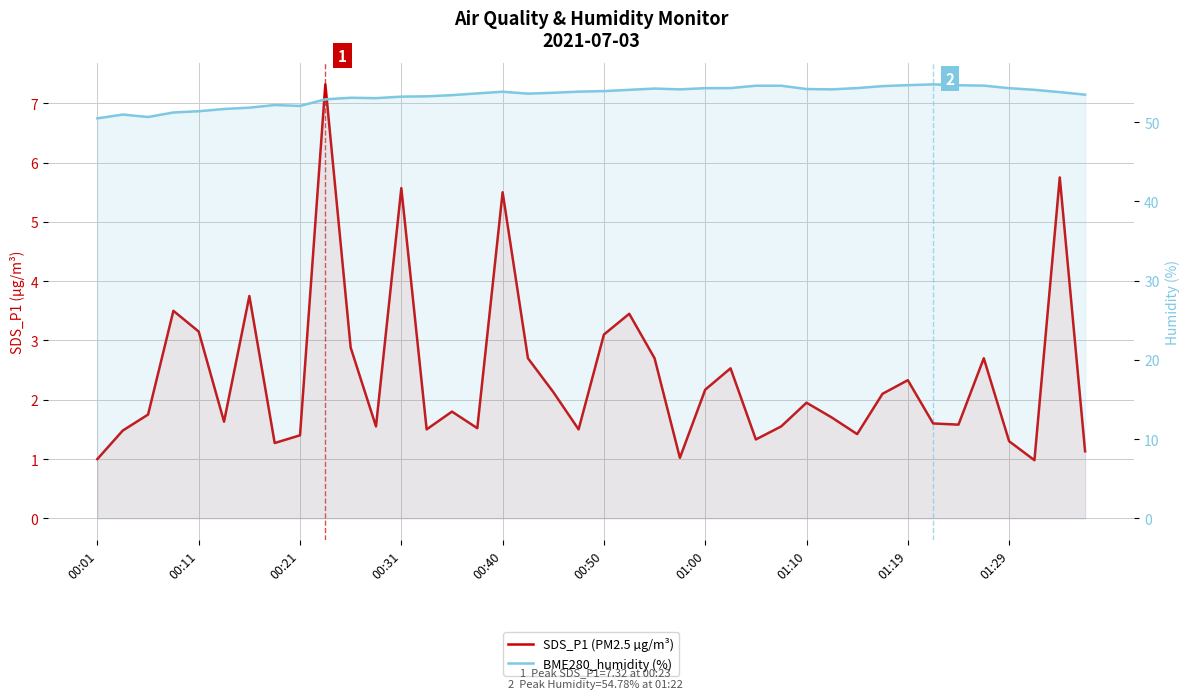

How many interior local peaks does the BME280_humidity (%) series have?

6